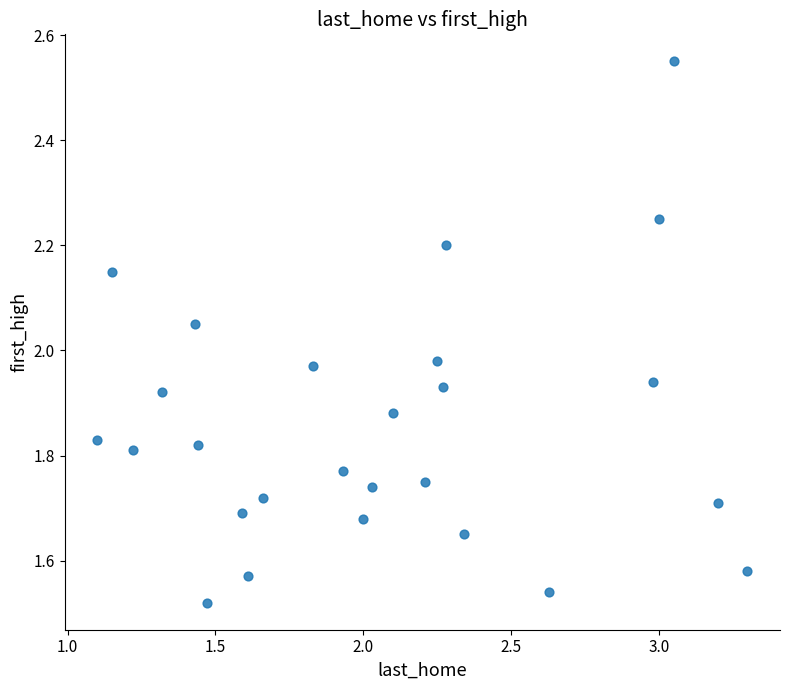

What is the range of Y values (max minus min)?

1.0